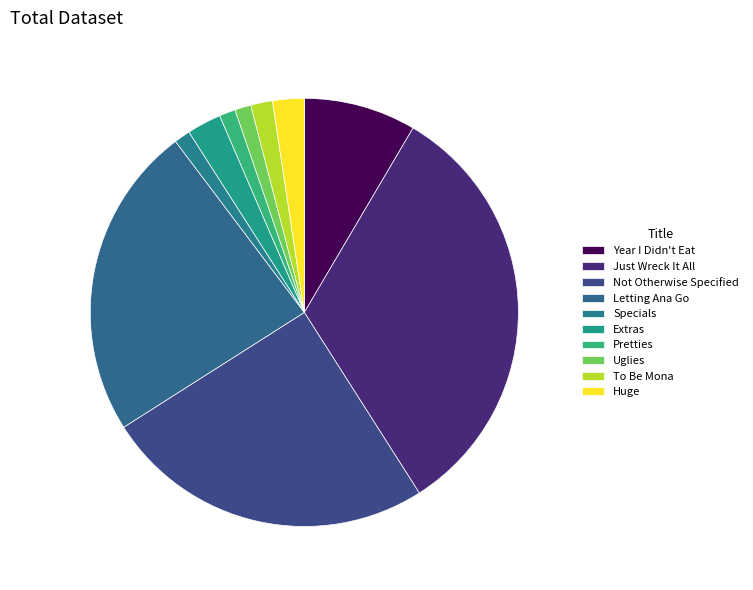

How many slices are in this pie chart?

10